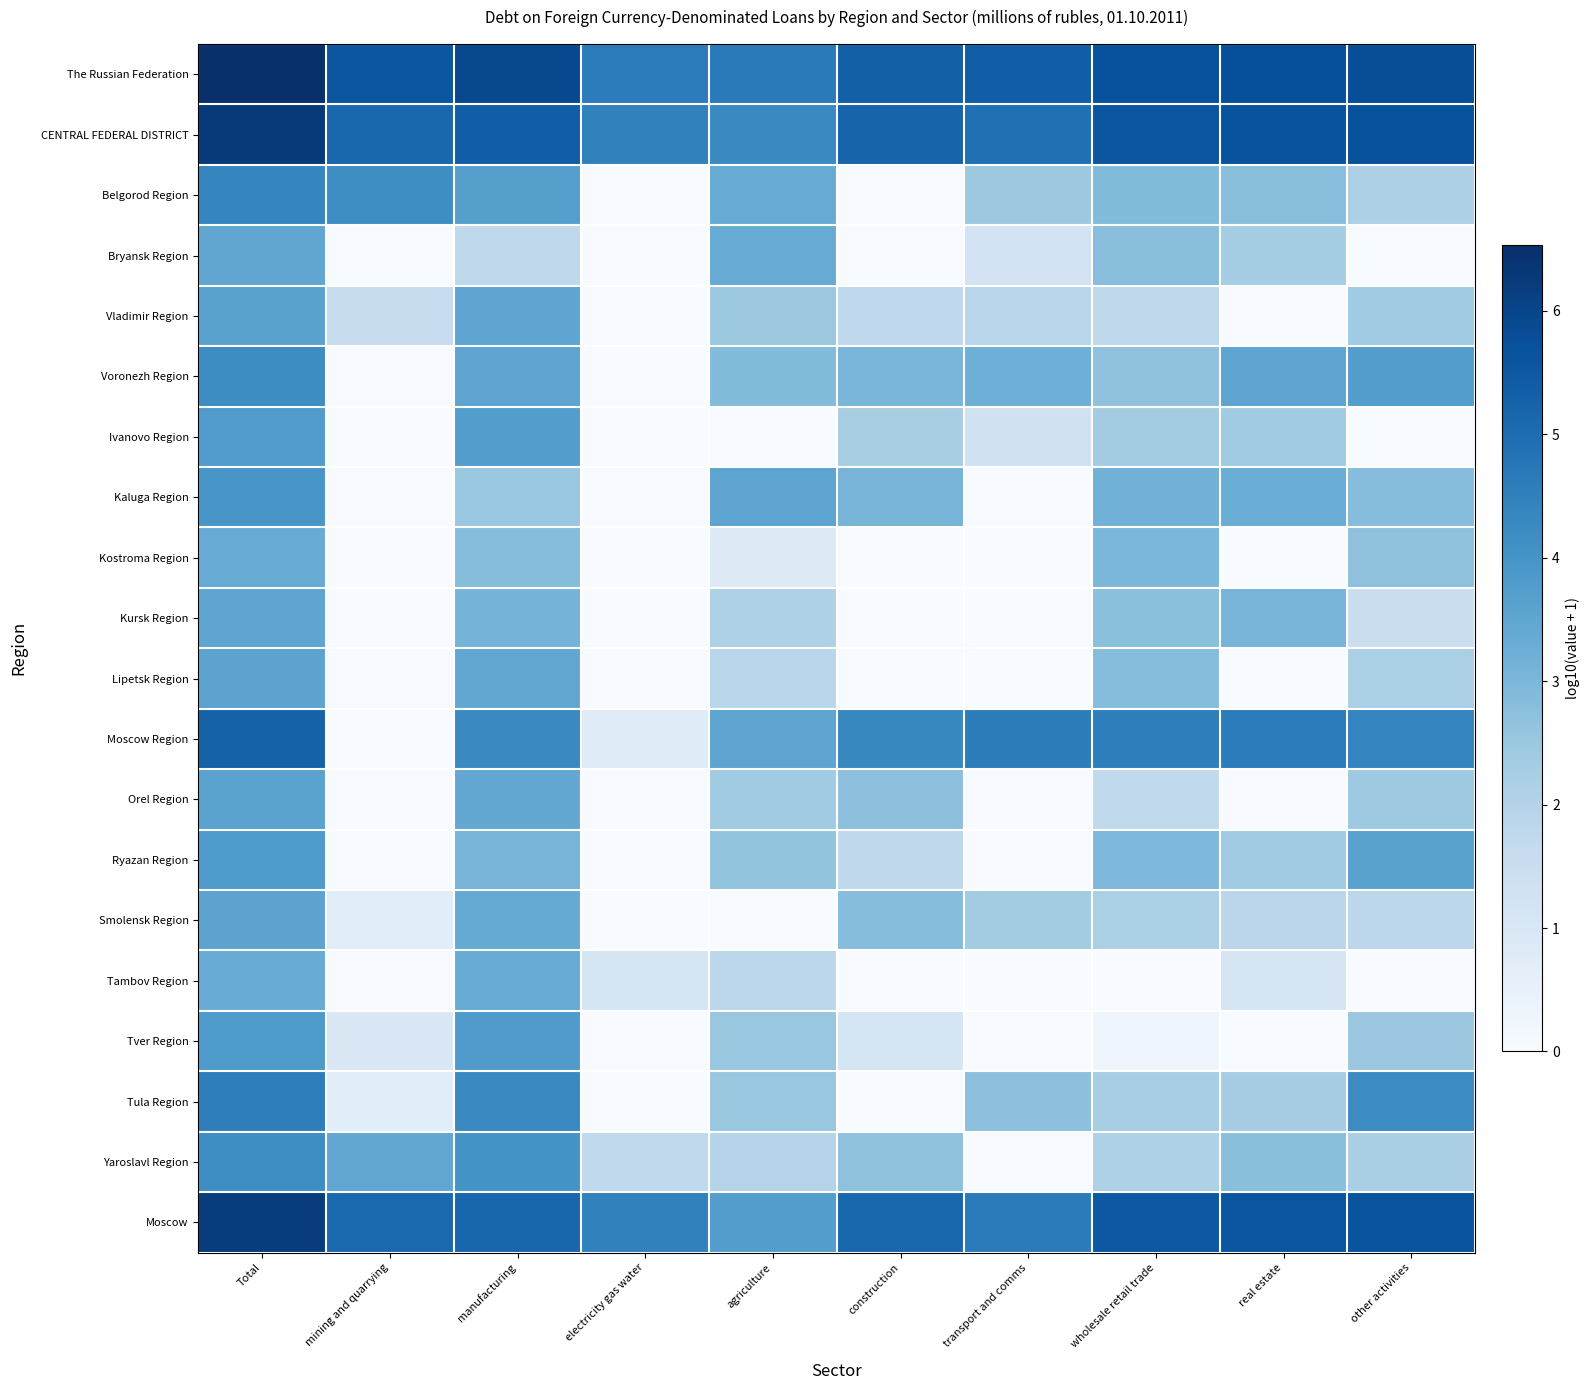

At Total, list the series in order from smallest to largest.

Kostroma Region, Tambov Region, Bryansk Region, Kursk Region, Smolensk Region, Lipetsk Region, Orel Region, Vladimir Region, Ivanovo Region, Ryazan Region, Tver Region, Kaluga Region, Yaroslavl Region, Voronezh Region, Belgorod Region, Tula Region, Moscow Region, Moscow, CENTRAL FEDERAL DISTRICT, The Russian Federation